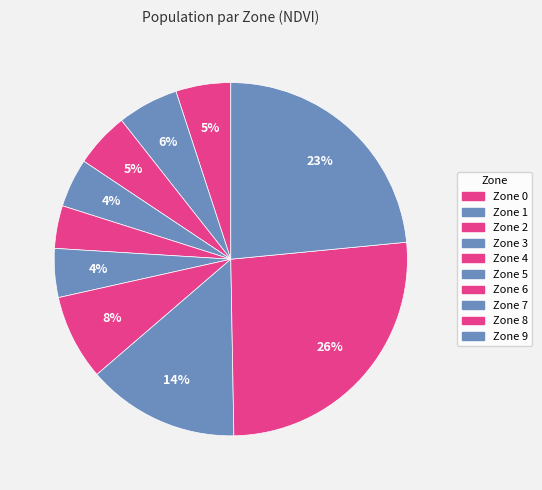

Which has a higher value, Zone 4 or Zone 9?

Zone 9